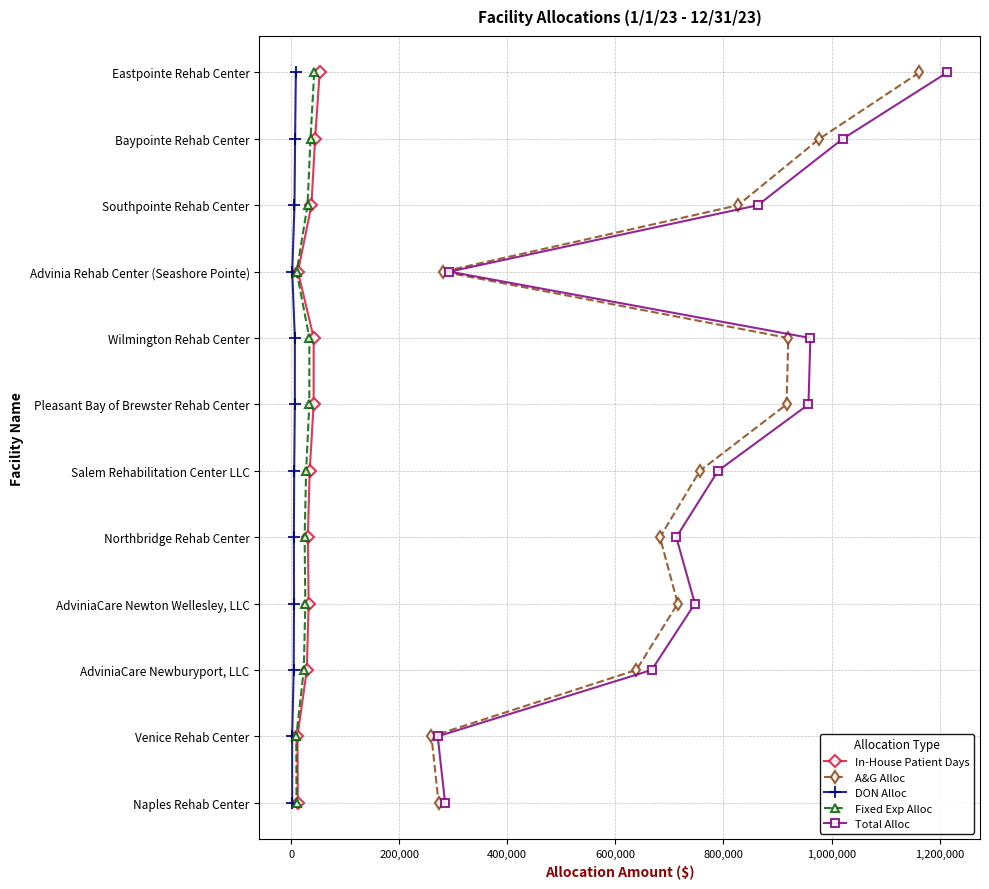

The value of A&G Alloc at 400,000 is 5. True or false?

False